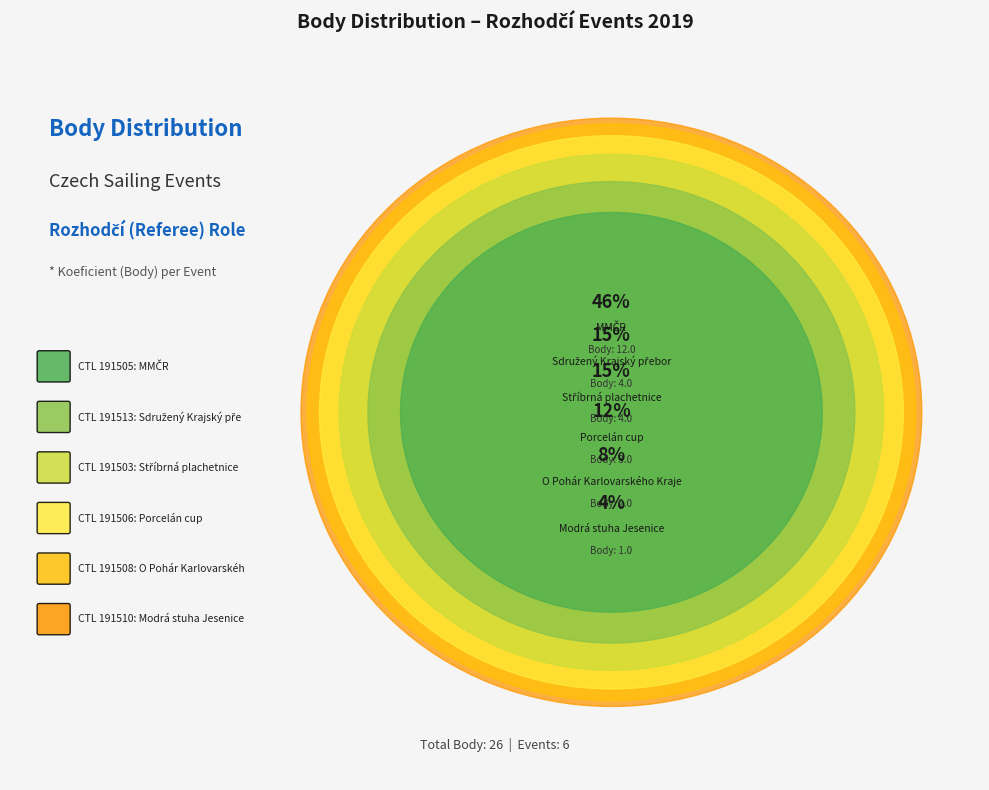

Rank the categories by value from highest to lowest.

191505, 191503, 191513, 191506, 191508, 191510